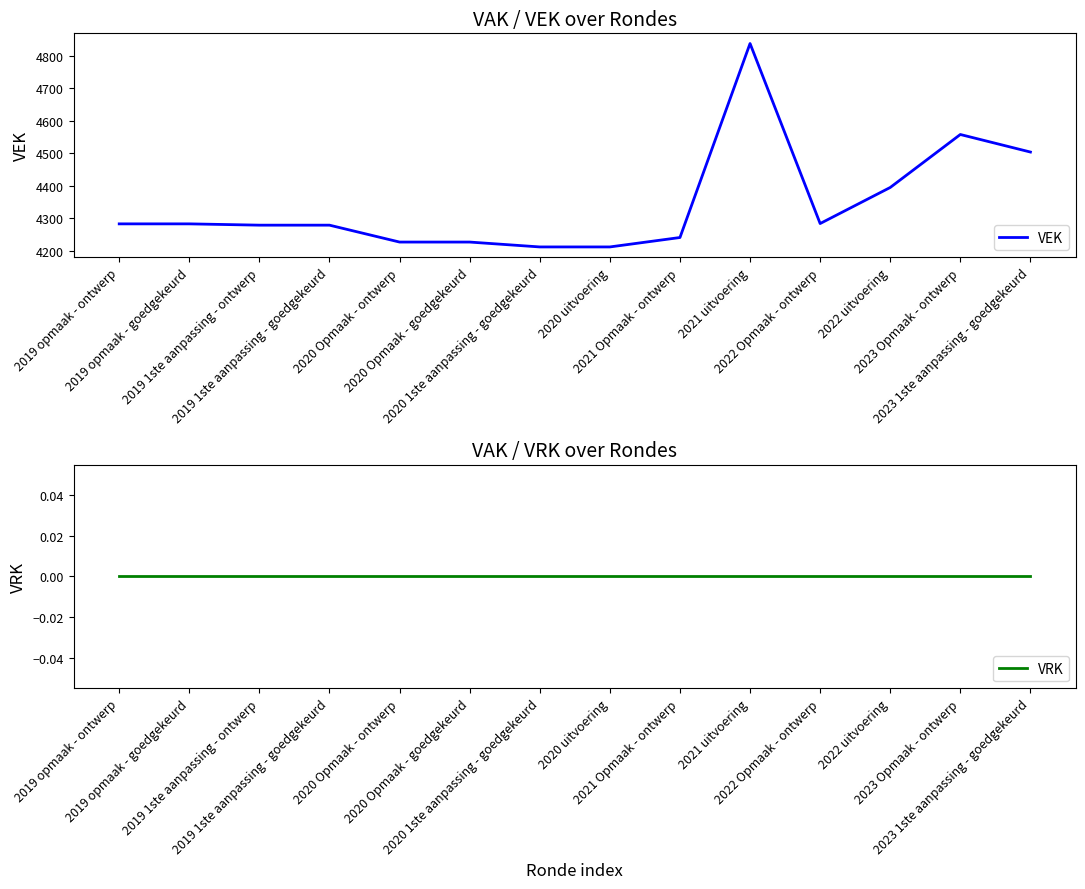

What position from the left is 2021 Opmaak - ontwerp?

9